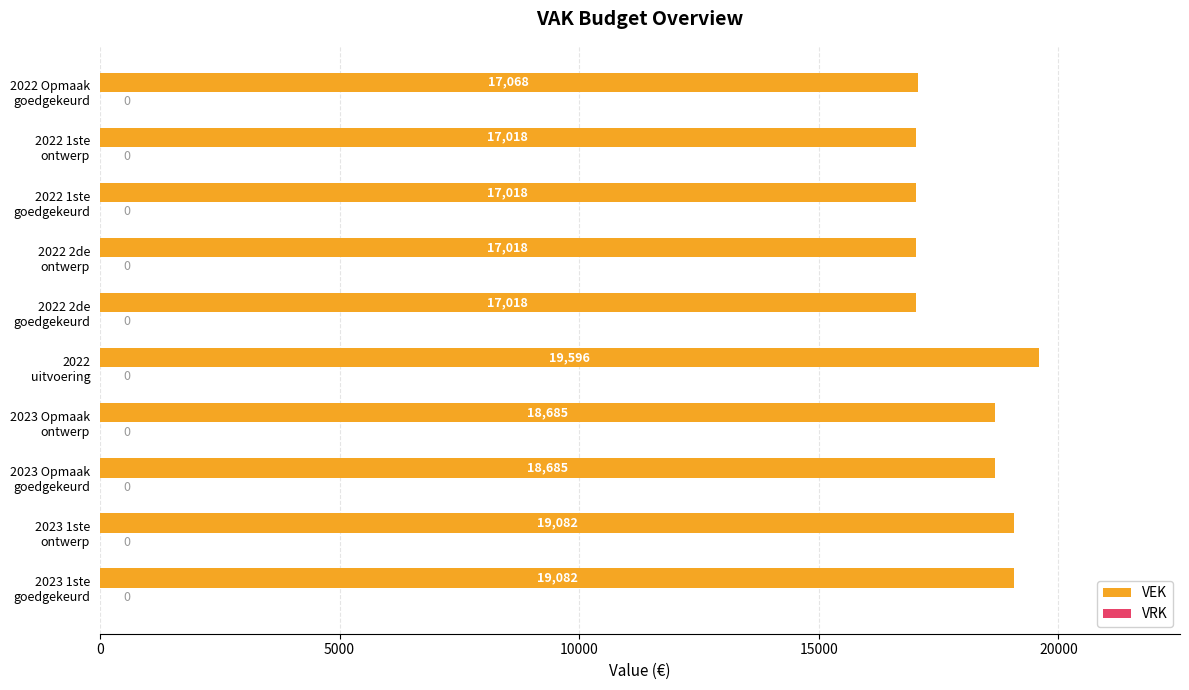

Does the chart contain stacked bars?

No